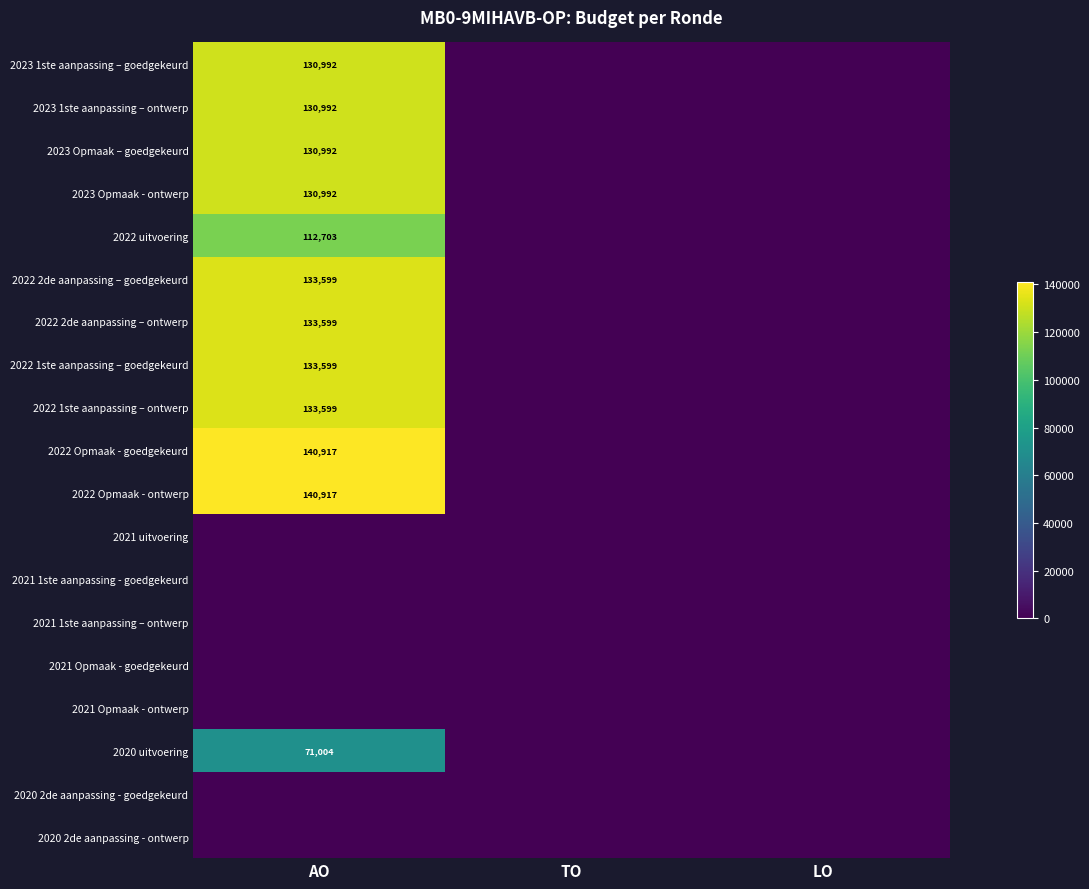

At which category does the chart reach its peak across all series?

AO